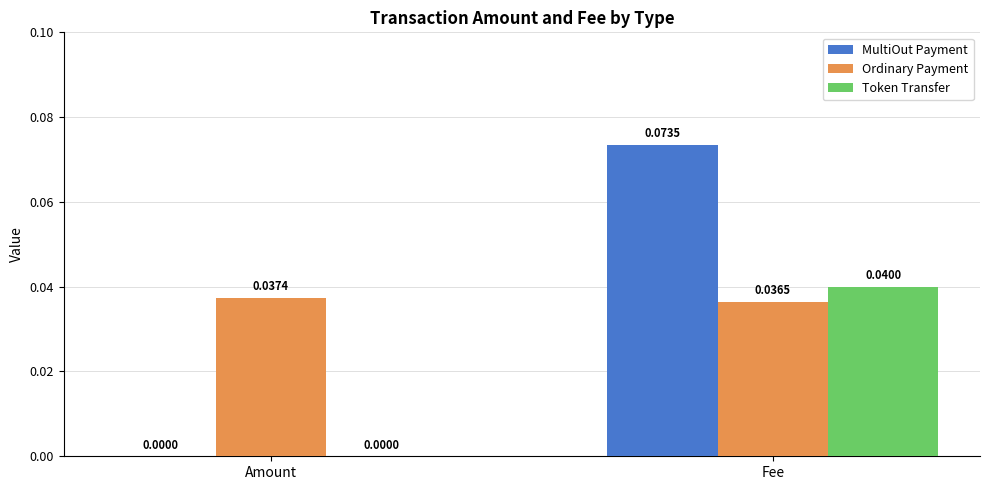

At which label is Token Transfer closest to 0?

Amount